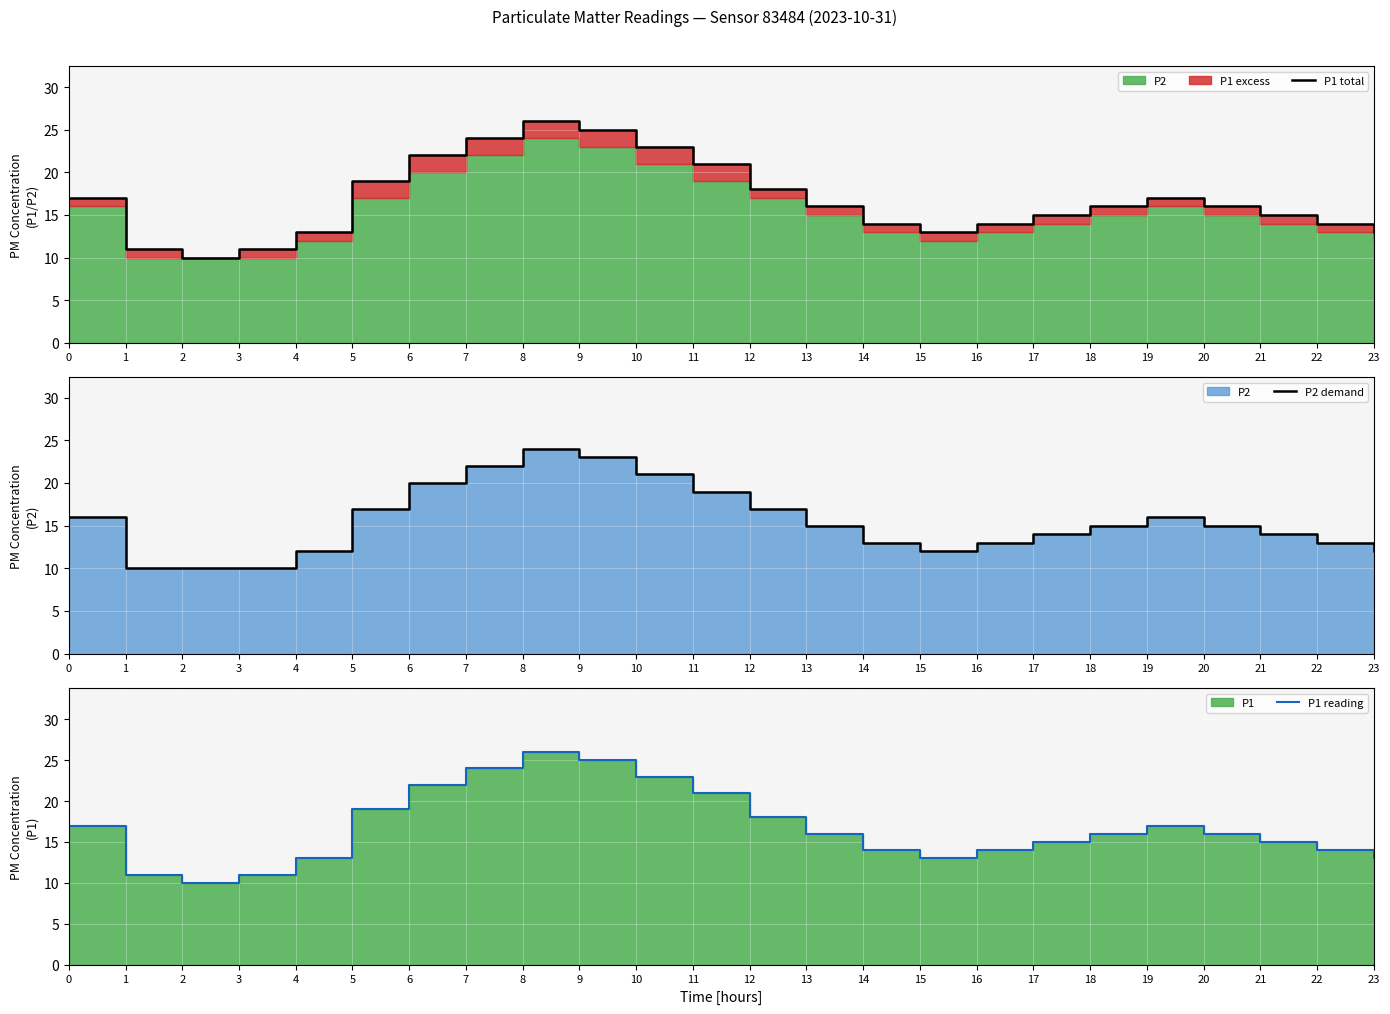

What is the difference between the P1 reading values at 0 and 12?

1